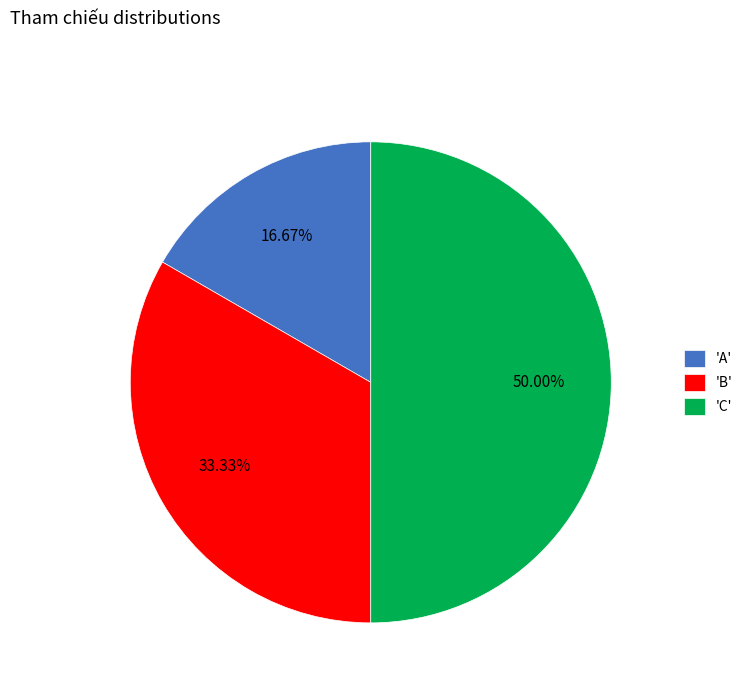

Count the number of slices in the pie.

3